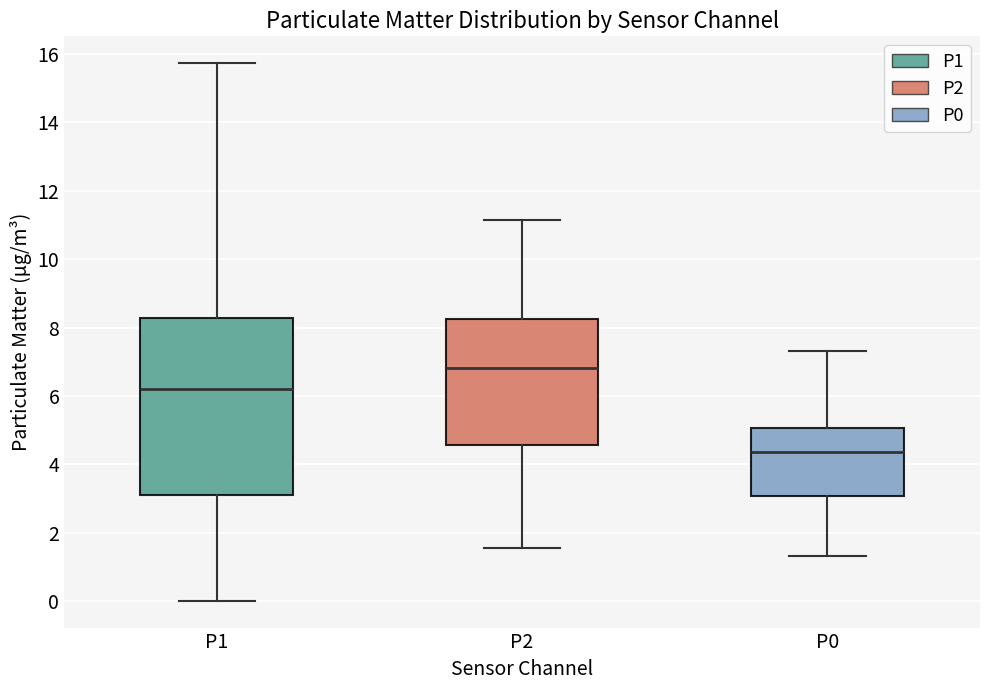

Where does the upper whisker of the box for P0 end on the y-axis? The values are not printed on the chart, so give them approximately, as read against the axis.

7.4